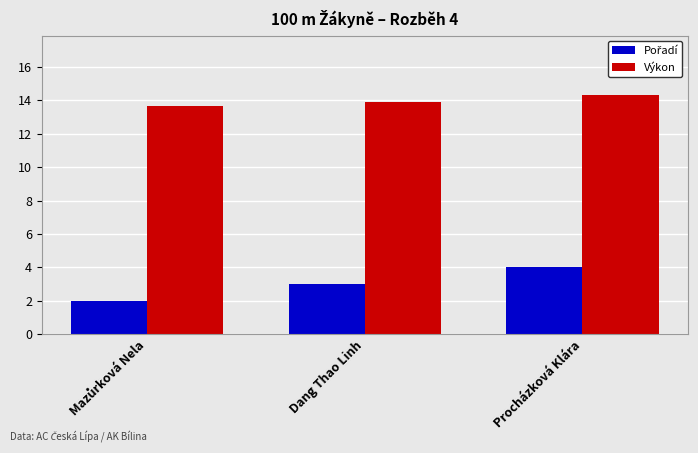

Which series has the largest total across all categories?

Výkon